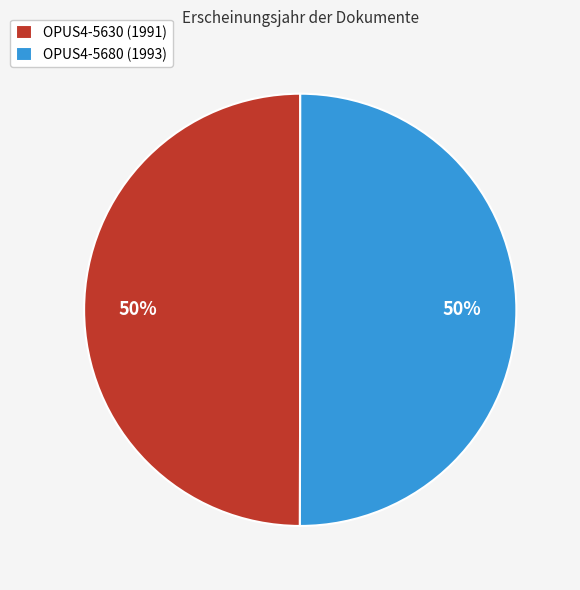

To the nearest percent, what is the average slice percentage?

50%